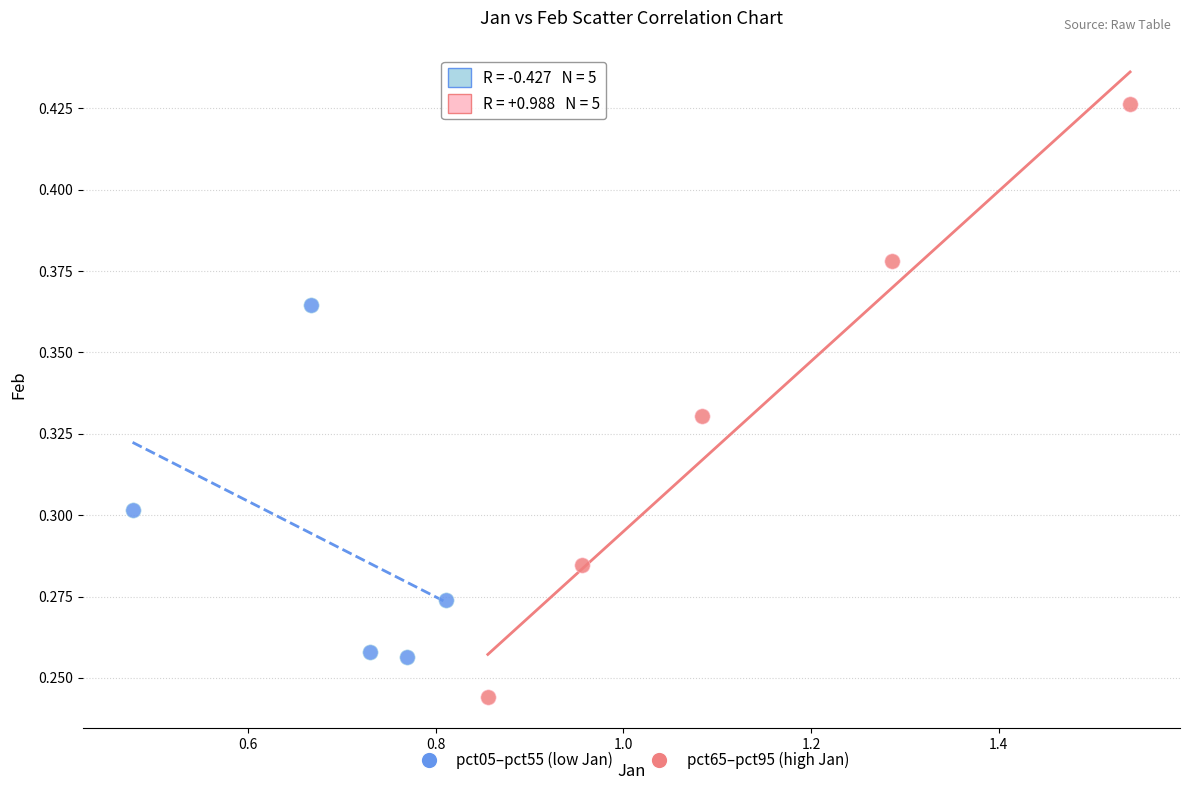

Which series reaches the maximum Y coordinate?

pct65–pct95 (high Jan)